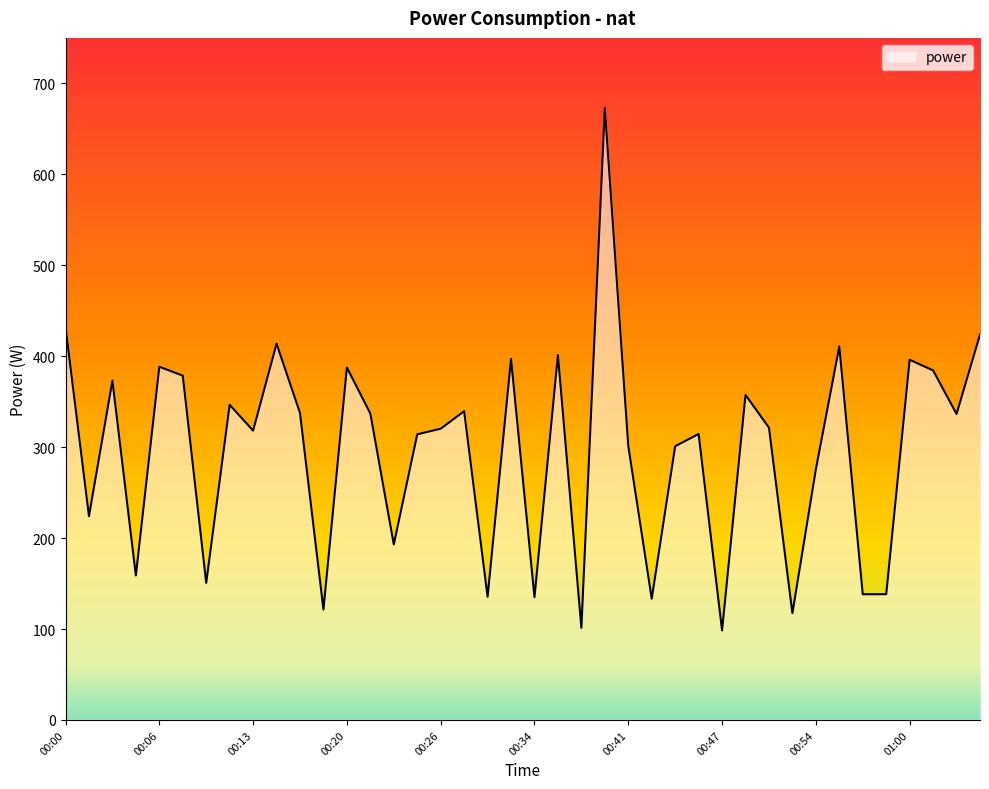

What is the difference between the second highest and minimum values?

333.4